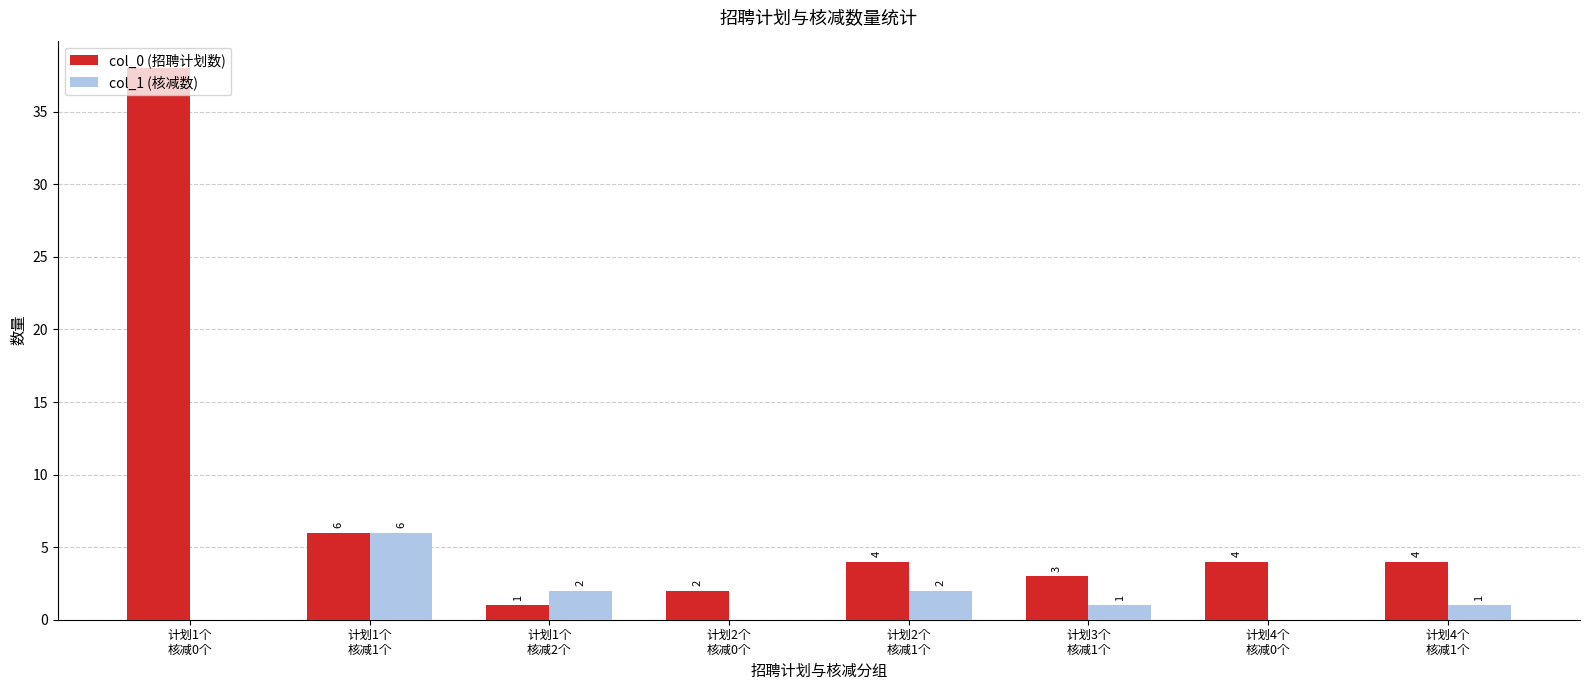

What is the sum of all col_1 (核减数) values?

12